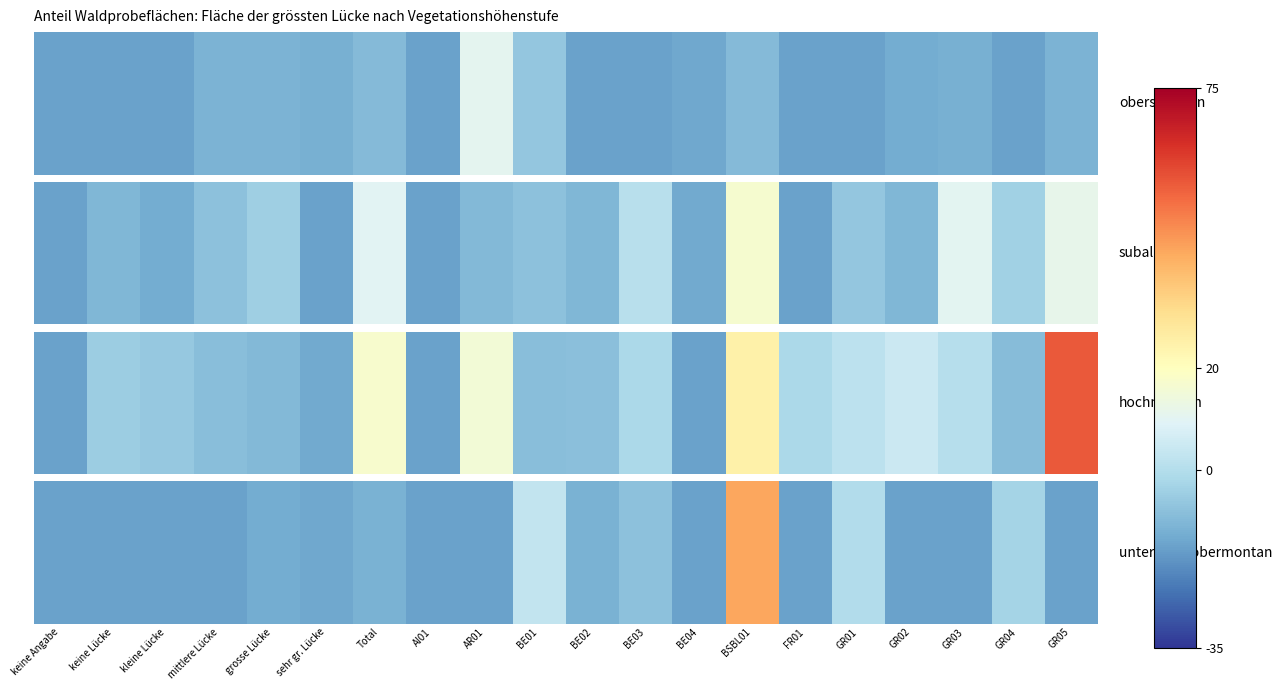

Where is the data nearest to the value 14?

BE01